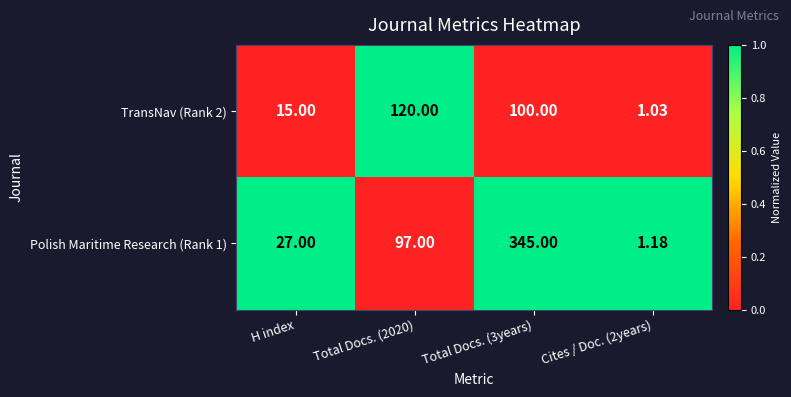

Which series changed the most between H index and Total Docs. (2020)?

TransNav (Rank 2)